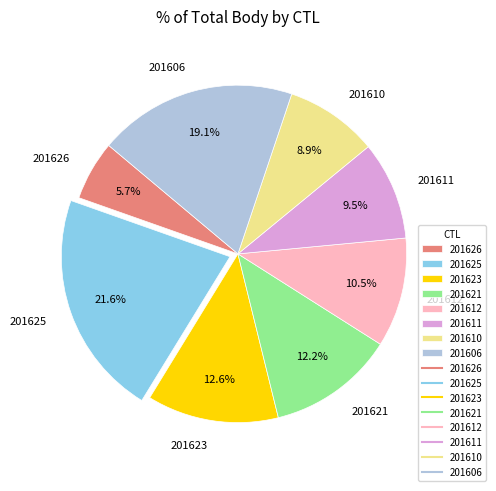

To the nearest percent, what is the average slice percentage?

12%